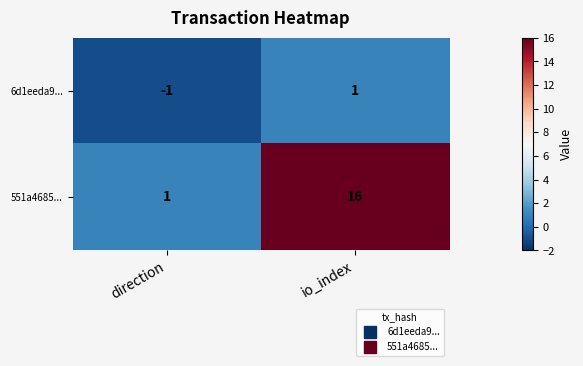

Reading right to left, transcribe all the data shown in this chart.

6d1eeda9...: 1	-1
551a4685...: 16	1